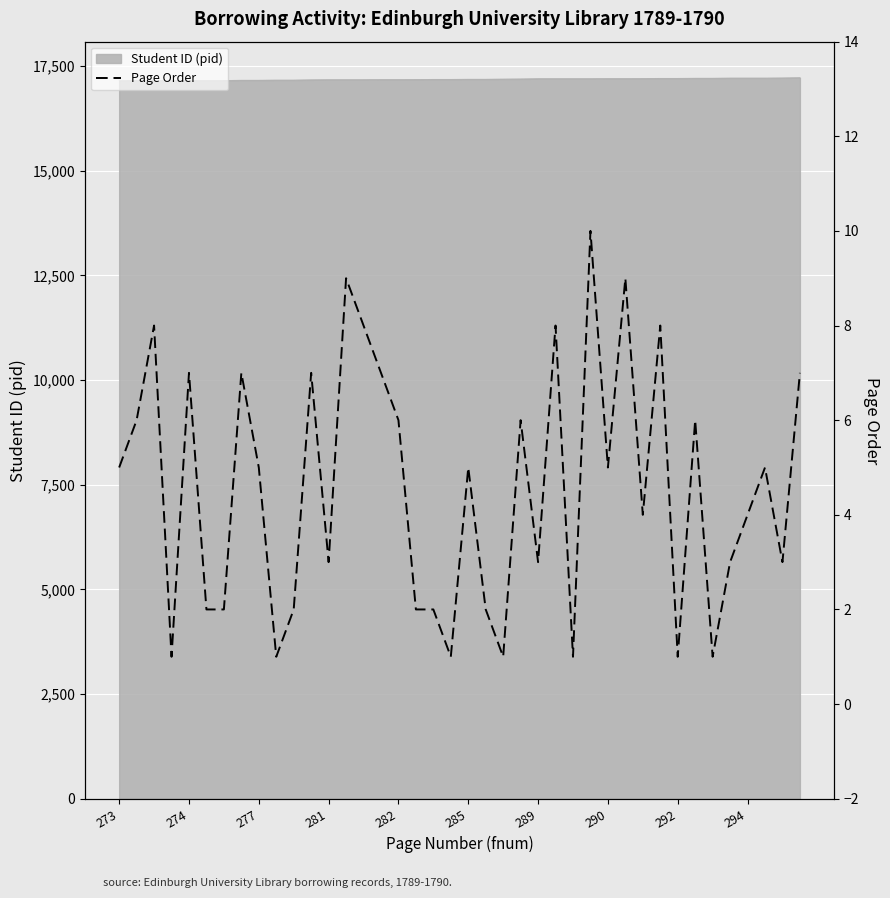

True or false: the data shows 1 at 292.

True